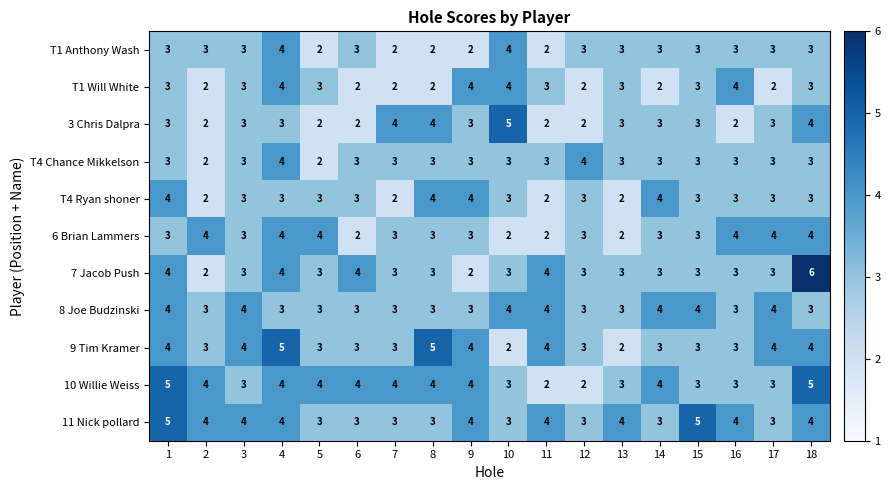

The value of T4 Chance Mikkelson at 5 is 2. True or false?

True